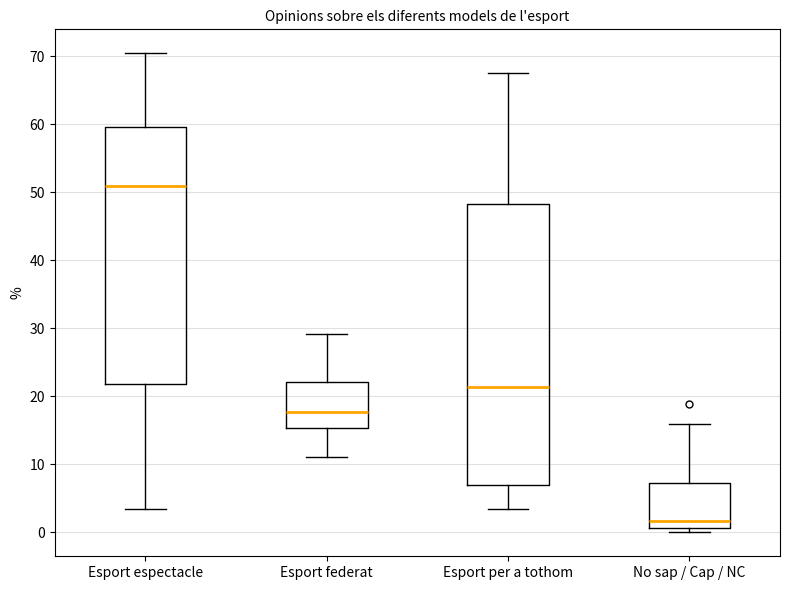

Which box's median line is the lowest?

No sap / Cap / NC